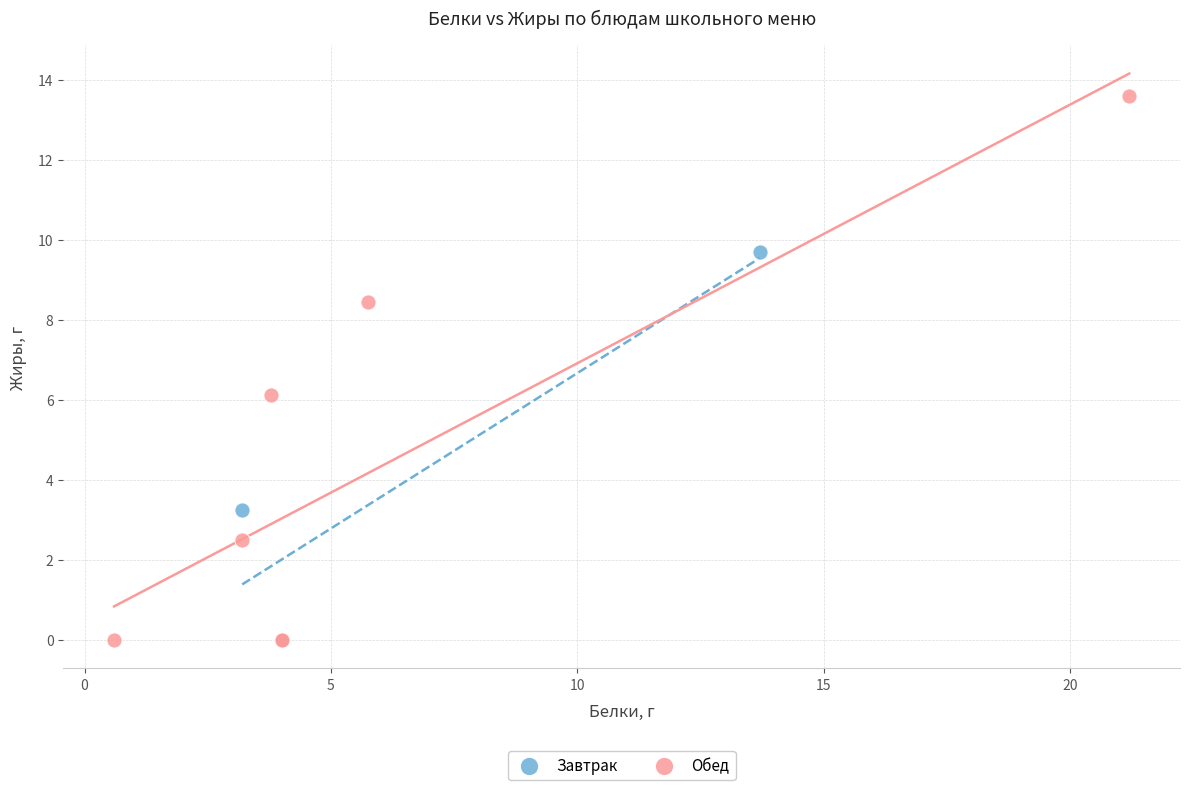

Which series contains the highest Y value?

Обед